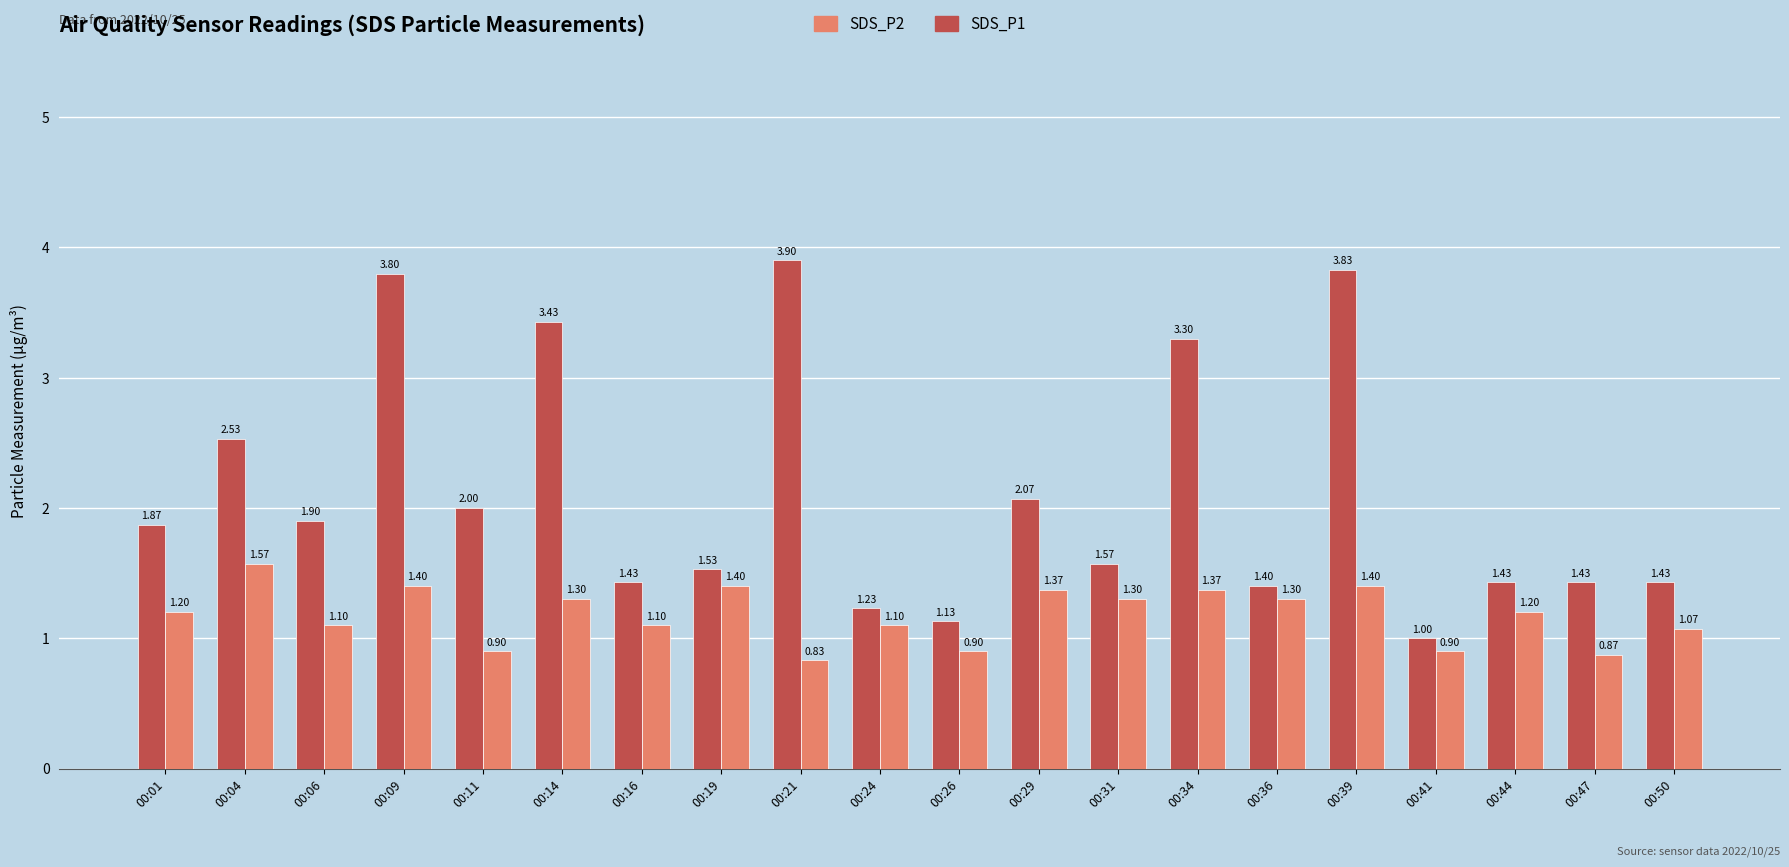

Between 00:04 and 00:50, which series saw the biggest shift?

SDS_P1